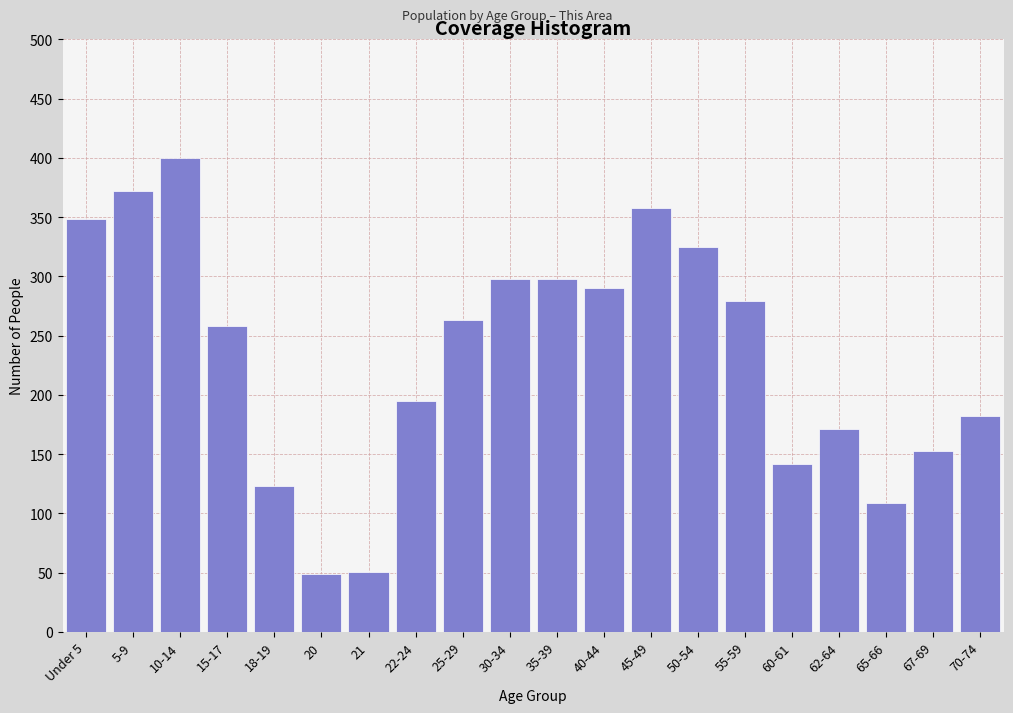

Reading left to right, what are all the values shown in this chart?

348	372	400	258	123	49	51	195	263	298	298	290	358	325	279	142	171	109	153	182